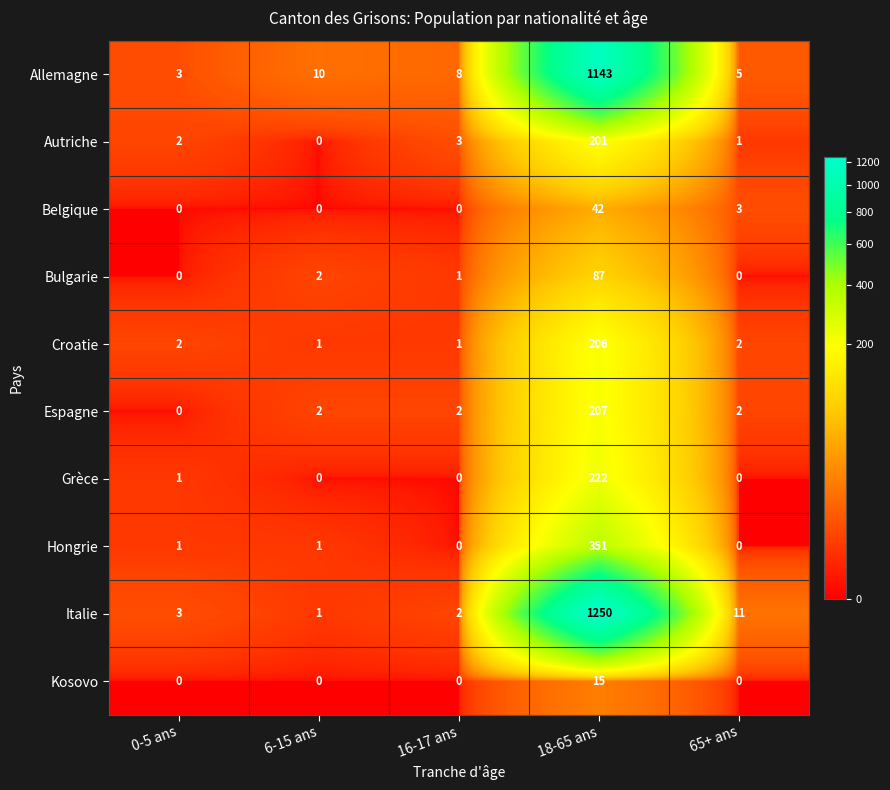

Between 0-5 ans and 16-17 ans, which series saw the biggest shift?

Allemagne